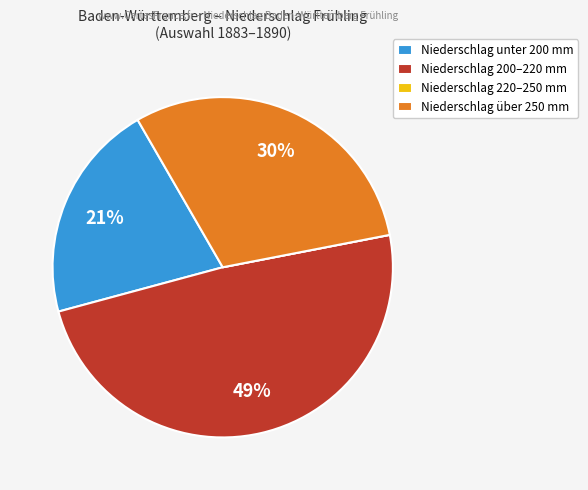

To the nearest percent, what portion does Niederschlag unter 200 mm represent?

21%